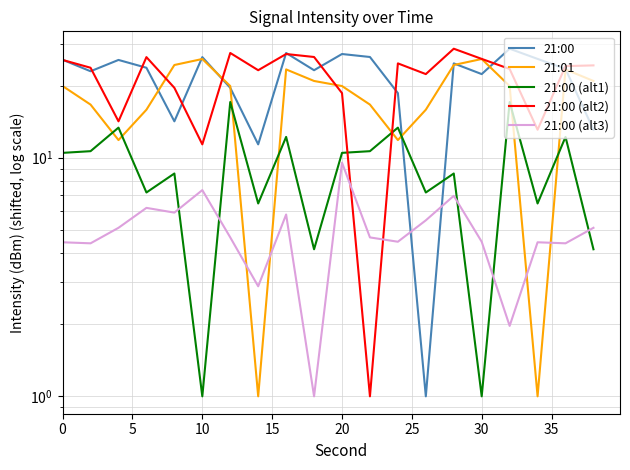

The 21:00 (alt1) series shows 2.6 at 19. True or false?

False